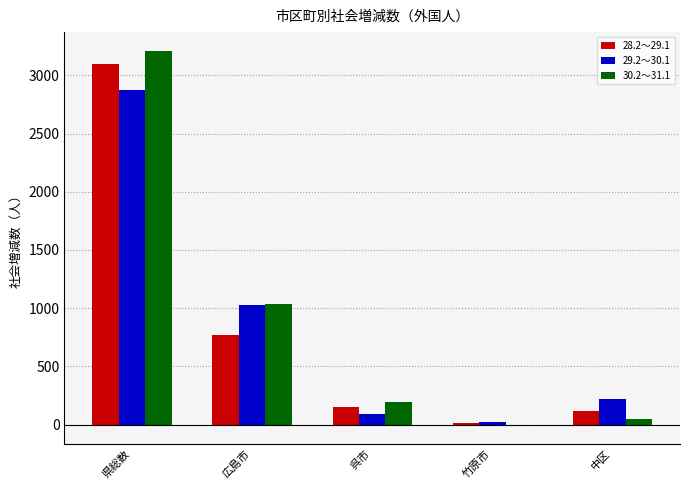

What is the total value across all series at 呉市?

437